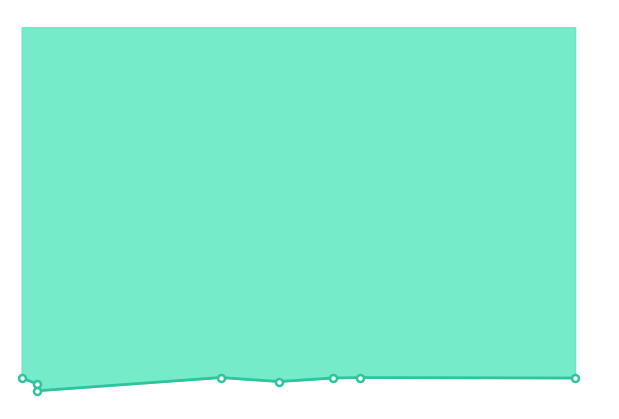

Between 2388 and 2639, which is larger?

2388